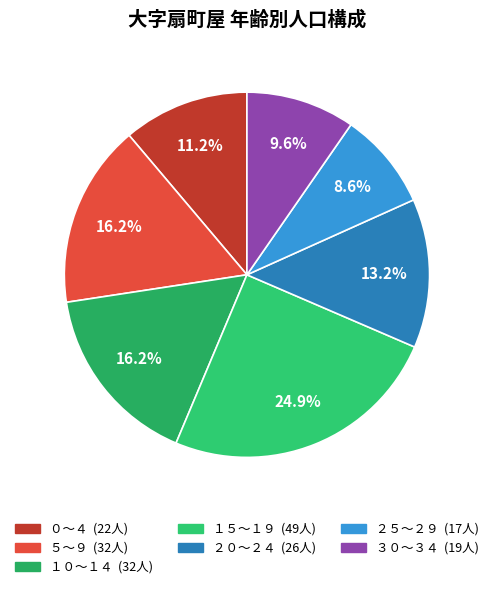

Which category has the biggest portion of the pie?

１５～１９